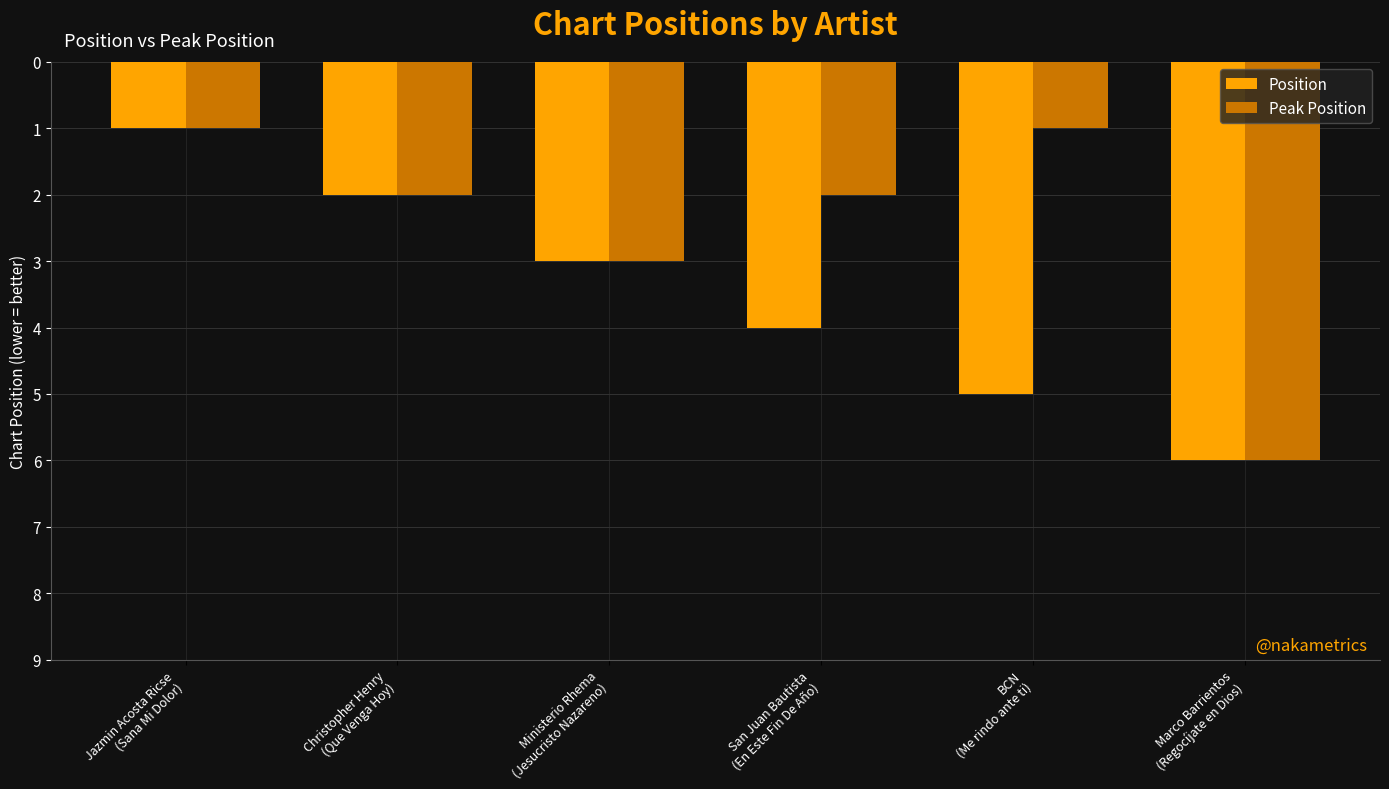

How many Peak Position values are between 1 and 3?

5